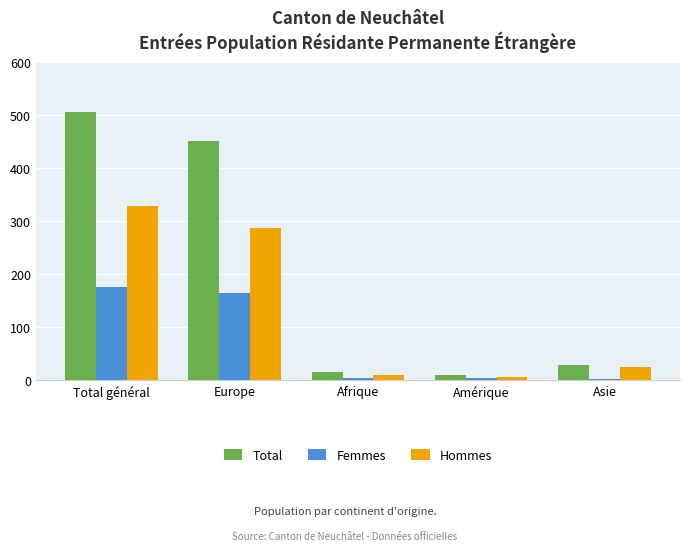

What is the spread (max minus min) of values at Total général?

329